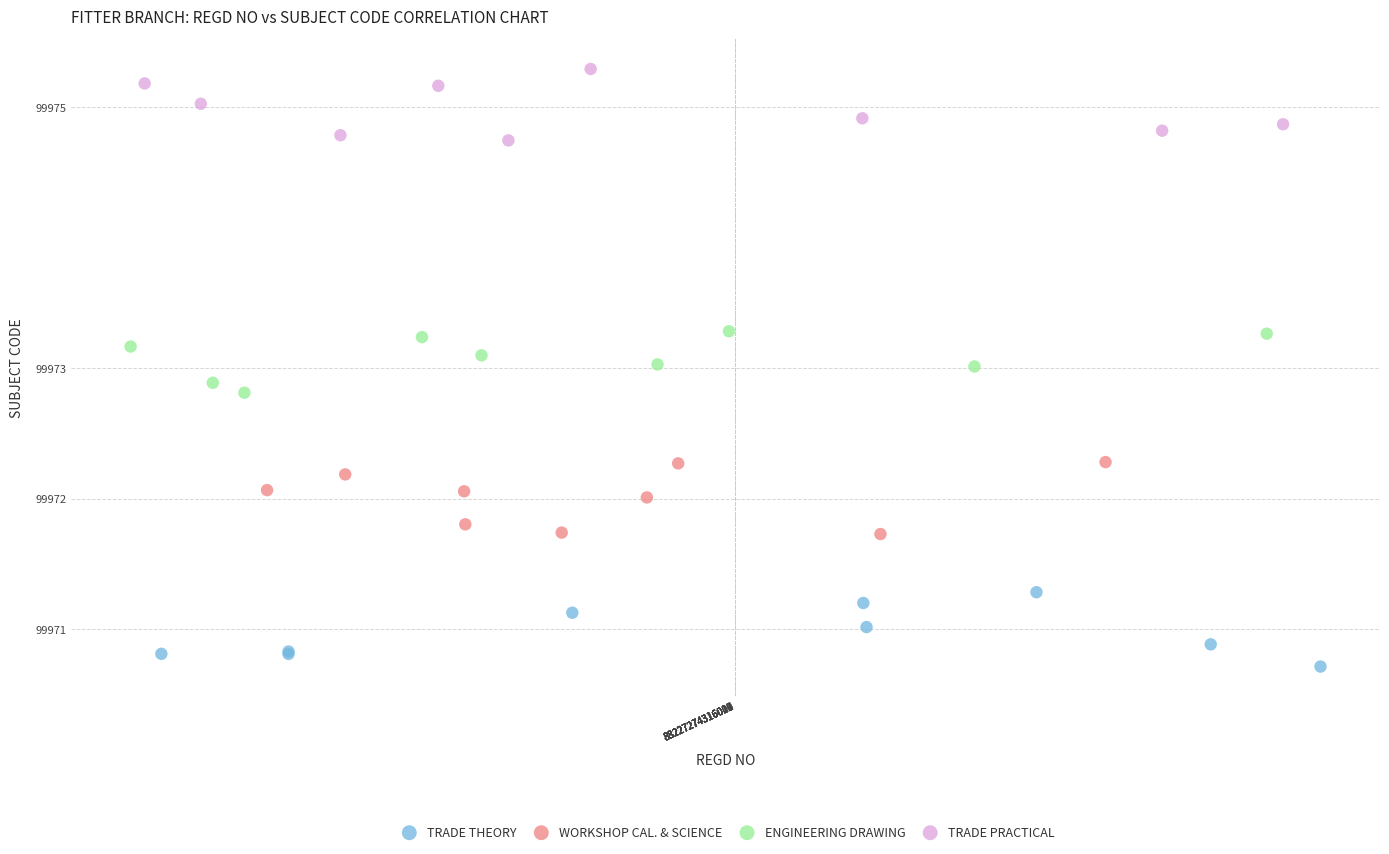

Which series contains the lowest Y value?

TRADE THEORY